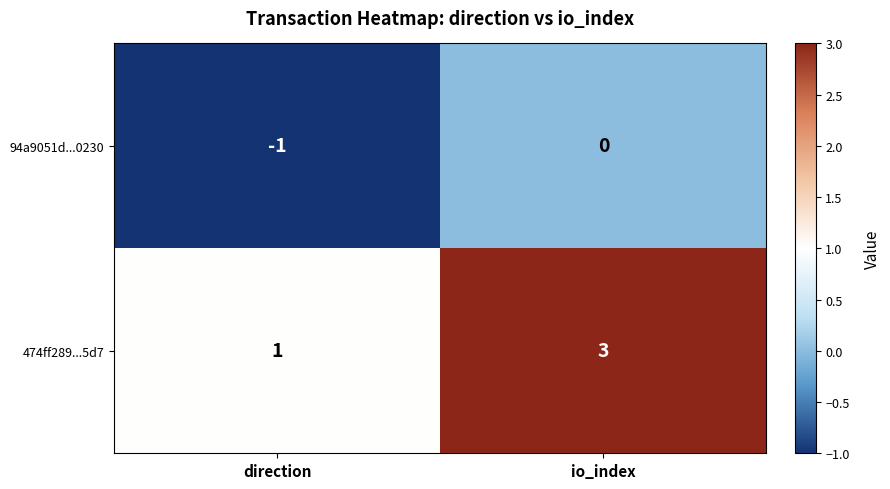

What is the sum of all 474ff289...5d7 values?

4